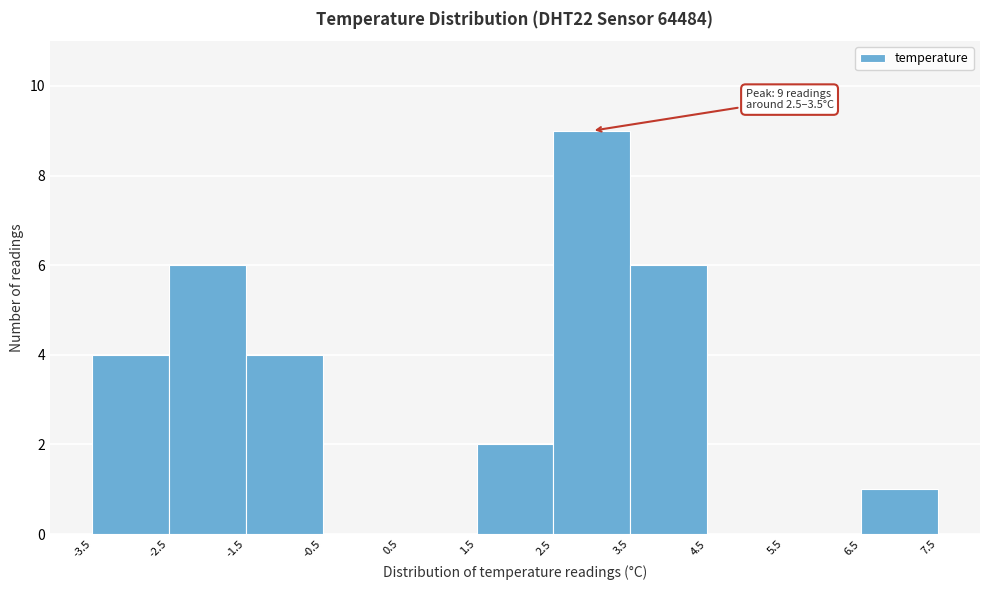

Over which range of the x-axis is the bar tallest?

2.5 to 3.5